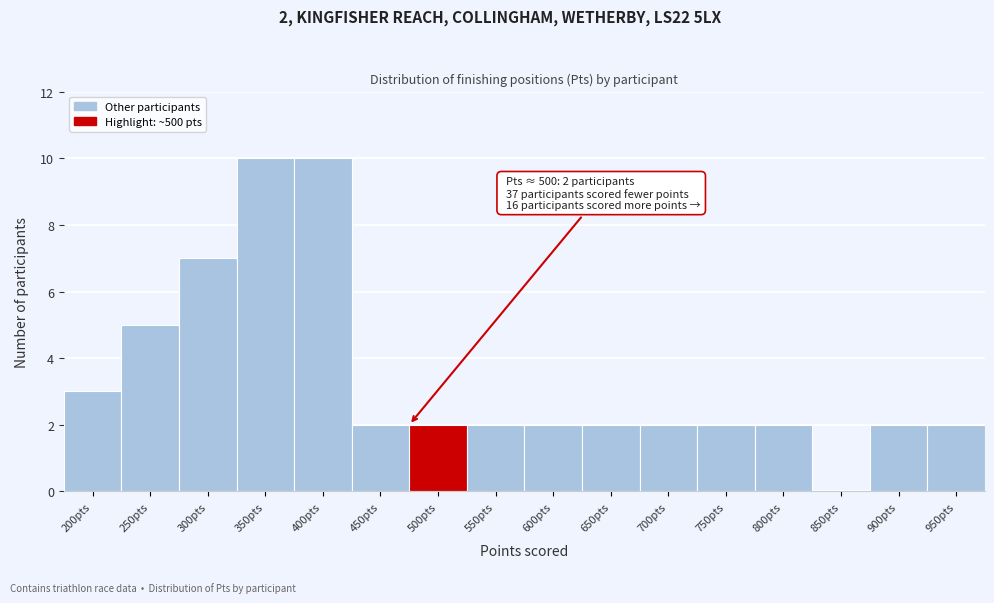

Reading left to right, transcribe all the data shown in this chart.

200pts=3	250pts=5	300pts=7	350pts=10	400pts=10	450pts=2	500pts=2	550pts=2	600pts=2	650pts=2	700pts=2	750pts=2	800pts=2	850pts=0	900pts=2	950pts=2